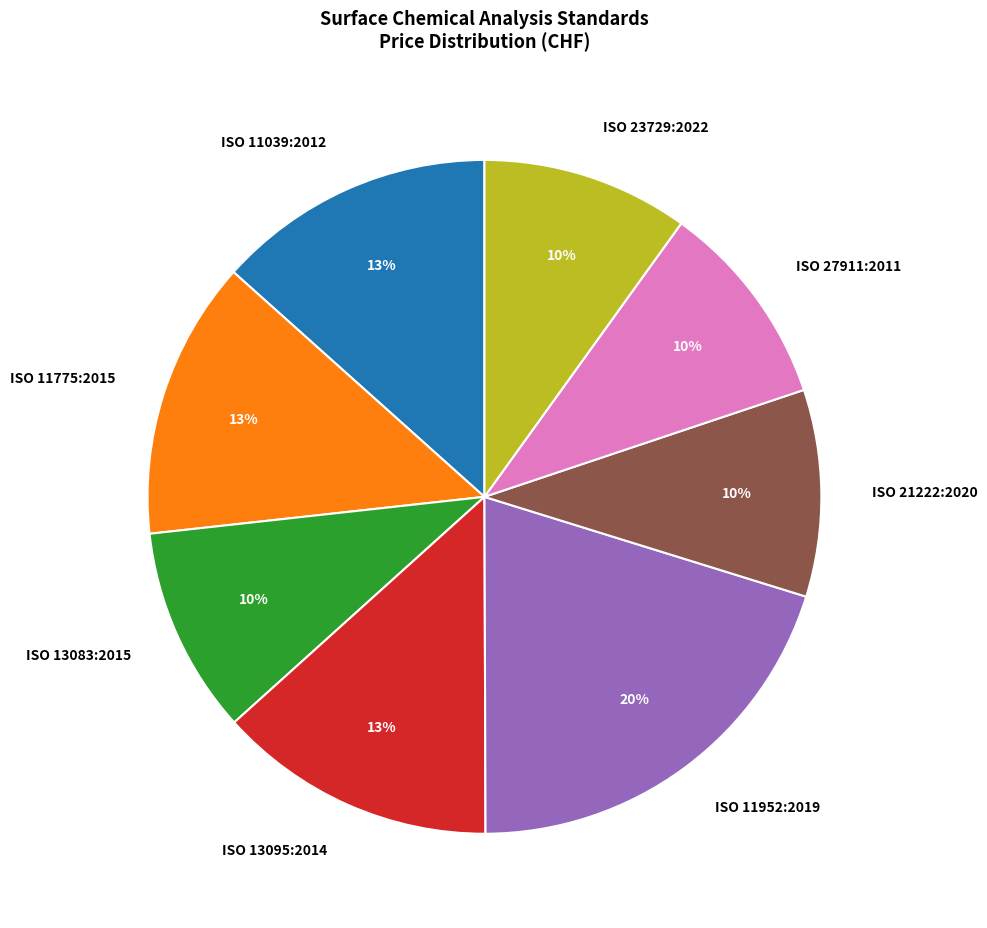

Do ISO 13083:2015 and ISO 23729:2022 together represent more than half of the pie?

No